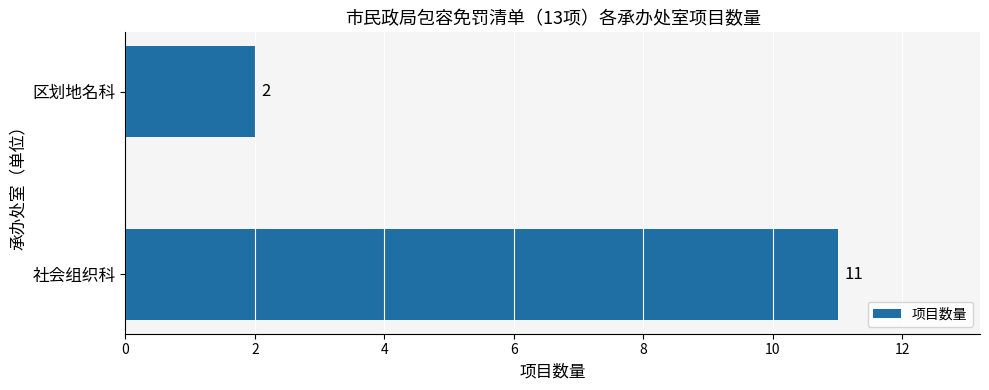

True or false: the data shows 2 at 区划地名科.

True